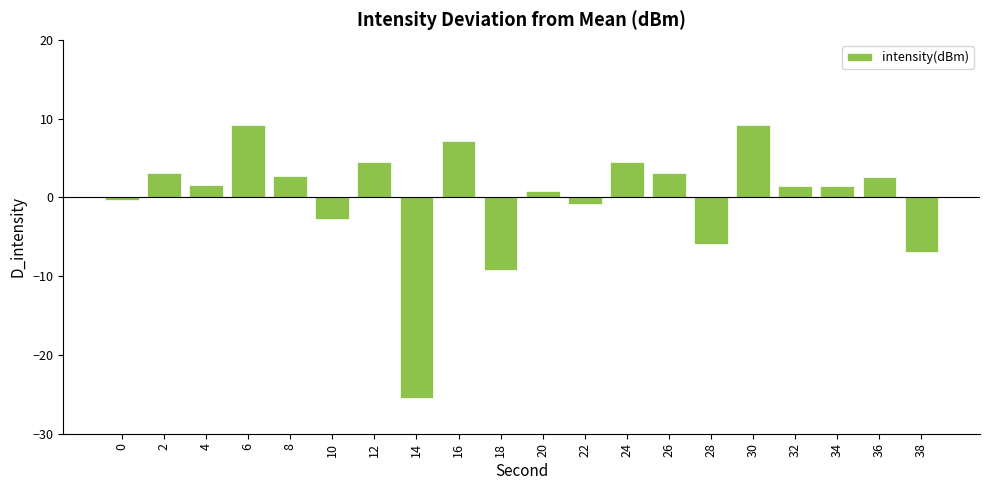

At which label does the data first exceed 1?

2